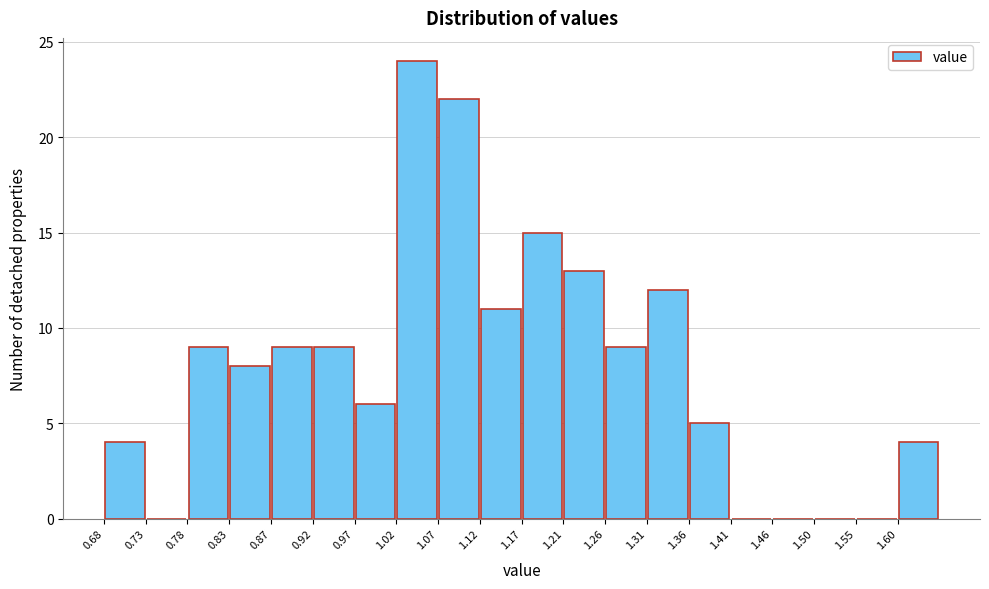

Reading left to right, list every bar in this chart as the range it spans on the x-axis followed by its height. Neither the bar edges nor the heights are printed on the chart, so give them approximately, as read against the axes.

0.680 to 0.730: 4
0.730 to 0.775: 0
0.775 to 0.825: 9
0.825 to 0.875: 8
0.875 to 0.925: 9
0.925 to 0.970: 9
0.970 to 1.020: 6
1.020 to 1.070: 24
1.070 to 1.115: 22
1.115 to 1.165: 11
1.165 to 1.215: 15
1.215 to 1.260: 13
1.260 to 1.310: 9
1.310 to 1.360: 12
1.360 to 1.410: 5
1.410 to 1.455: 0
1.455 to 1.505: 0
1.505 to 1.555: 0
1.555 to 1.600: 0
1.600 to 1.650: 4